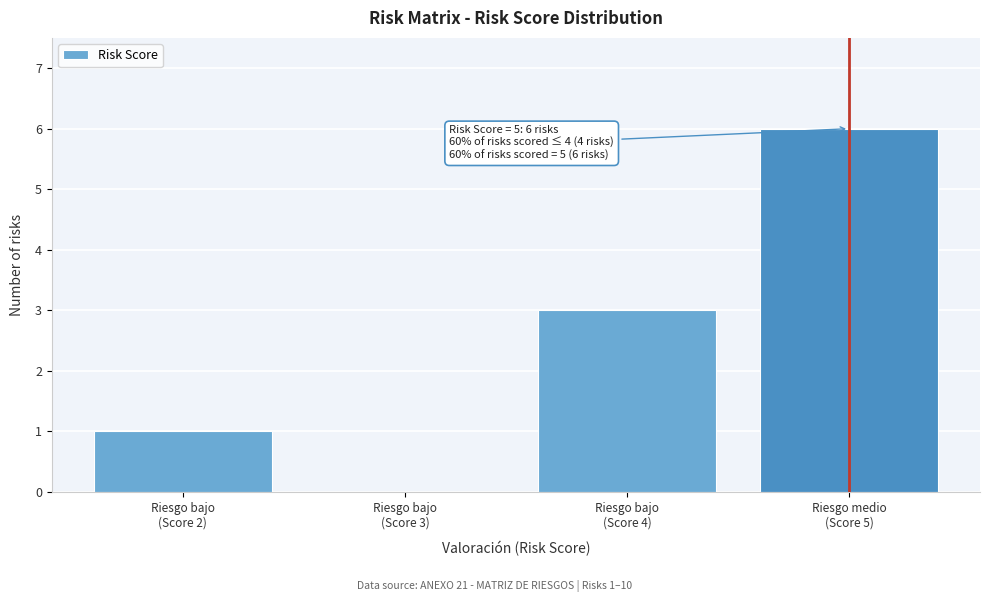

What is the maximum value shown in the chart?

6